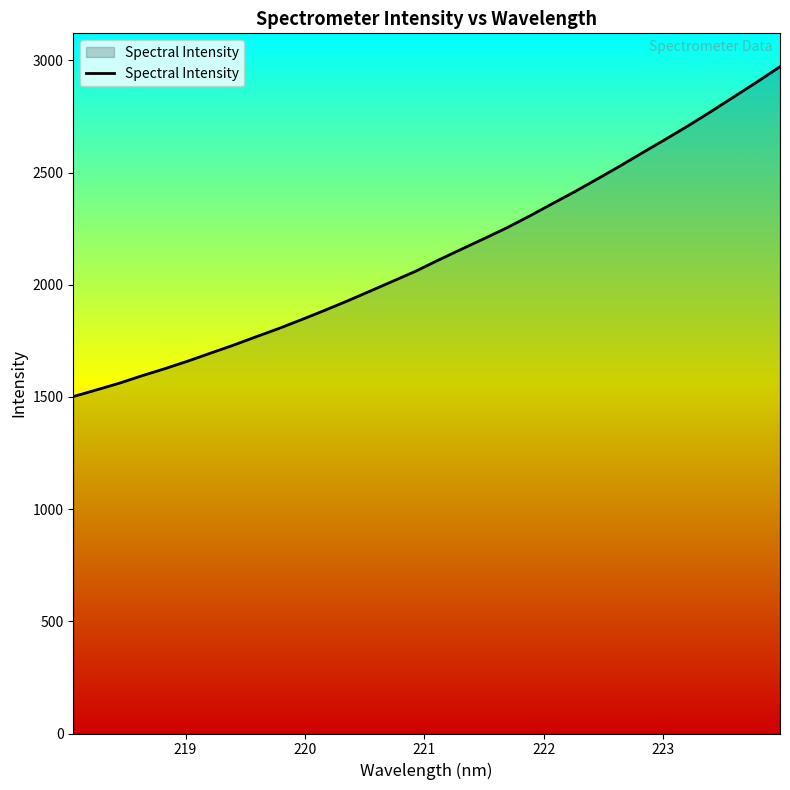

What is the greatest value displayed?

2972.0